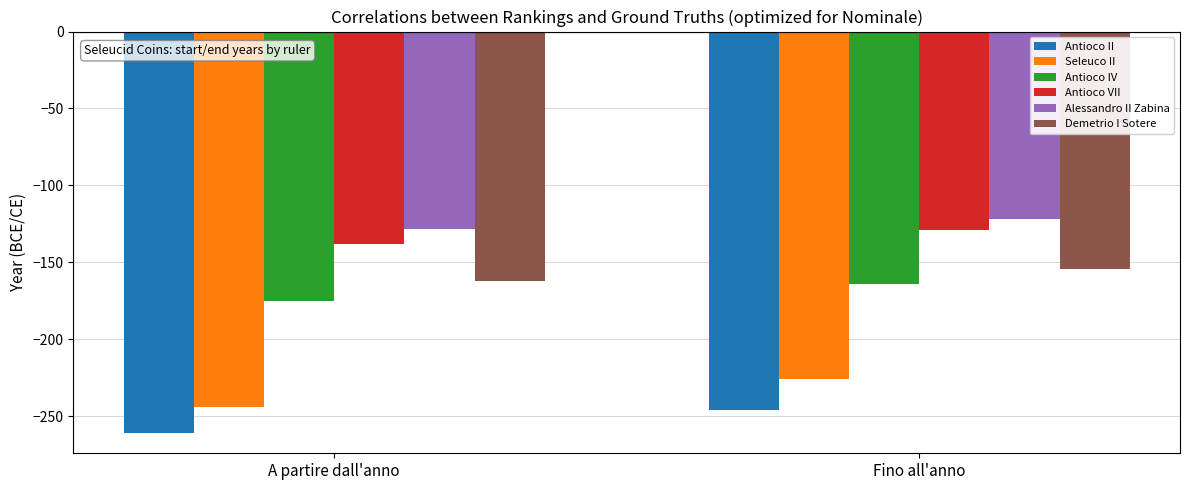

List the series in order of their peak value, highest first.

Alessandro II Zabina, Antioco VII, Demetrio I Sotere, Antioco IV, Seleuco II, Antioco II